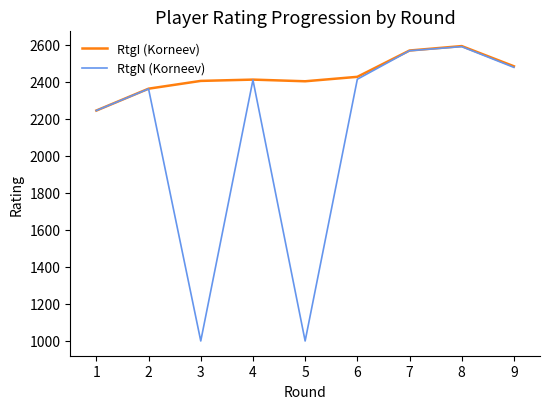

What is the greatest value displayed?

2592